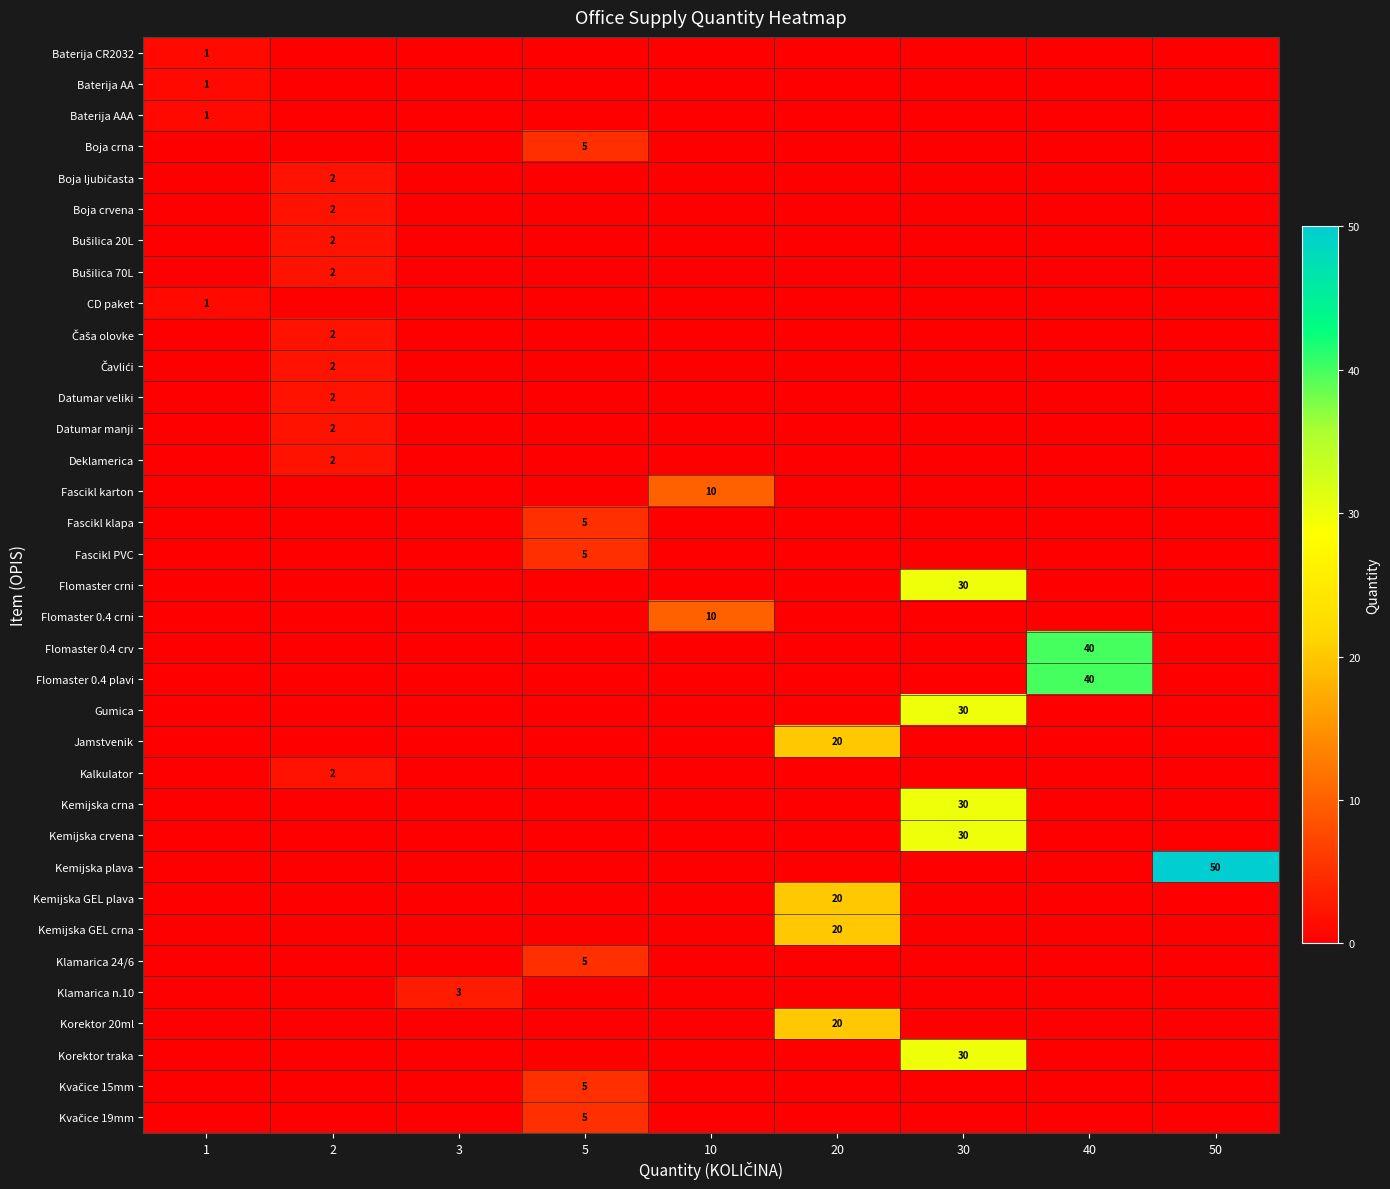

Rank the series by their maximum value, from highest to lowest.

Kemijska plava, Flomaster 0.4 crv, Flomaster 0.4 plavi, Flomaster crni, Gumica, Kemijska crna, Kemijska crvena, Korektor traka, Jamstvenik, Kemijska GEL plava, Kemijska GEL crna, Korektor 20ml, Fascikl karton, Flomaster 0.4 crni, Boja crna, Fascikl klapa, Fascikl PVC, Klamarica 24/6, Kvačice 15mm, Kvačice 19mm, Klamarica n.10, Boja ljubičasta, Boja crvena, Bušilica 20L, Bušilica 70L, Čaša olovke, Čavlići, Datumar veliki, Datumar manji, Deklamerica, Kalkulator, Baterija CR2032, Baterija AA, Baterija AAA, CD paket